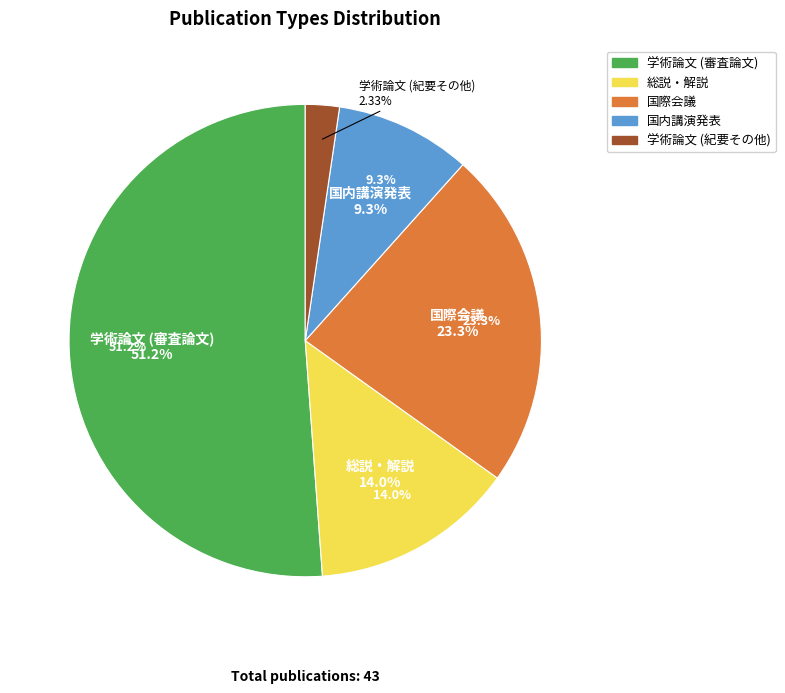

What is the total percentage of 国際会議 and 学術論文 (紀要その他)?

25.6%